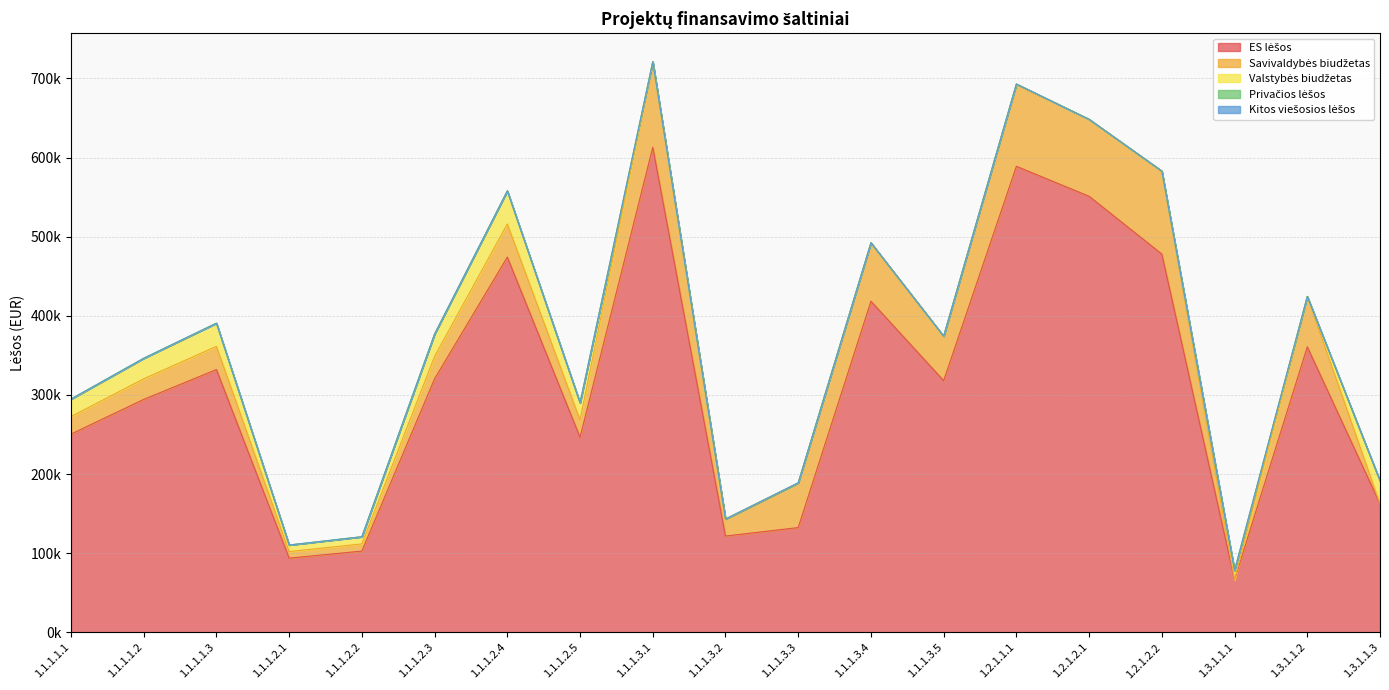

The ES lėšos series shows 418433.0 at 1.1.1.3.4. True or false?

True